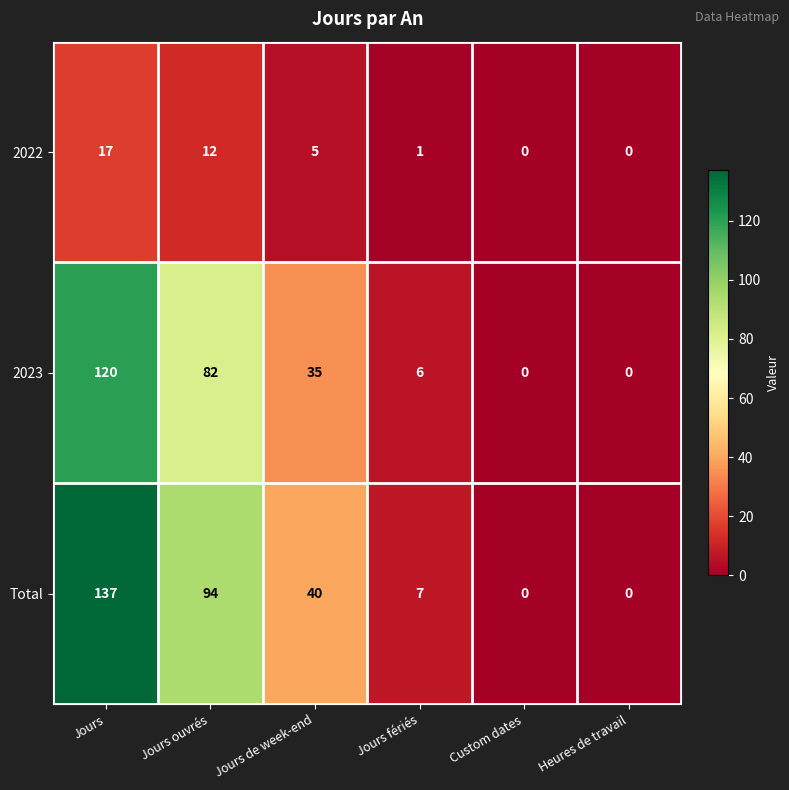

What is the difference between the highest and lowest values at Jours fériés?

6